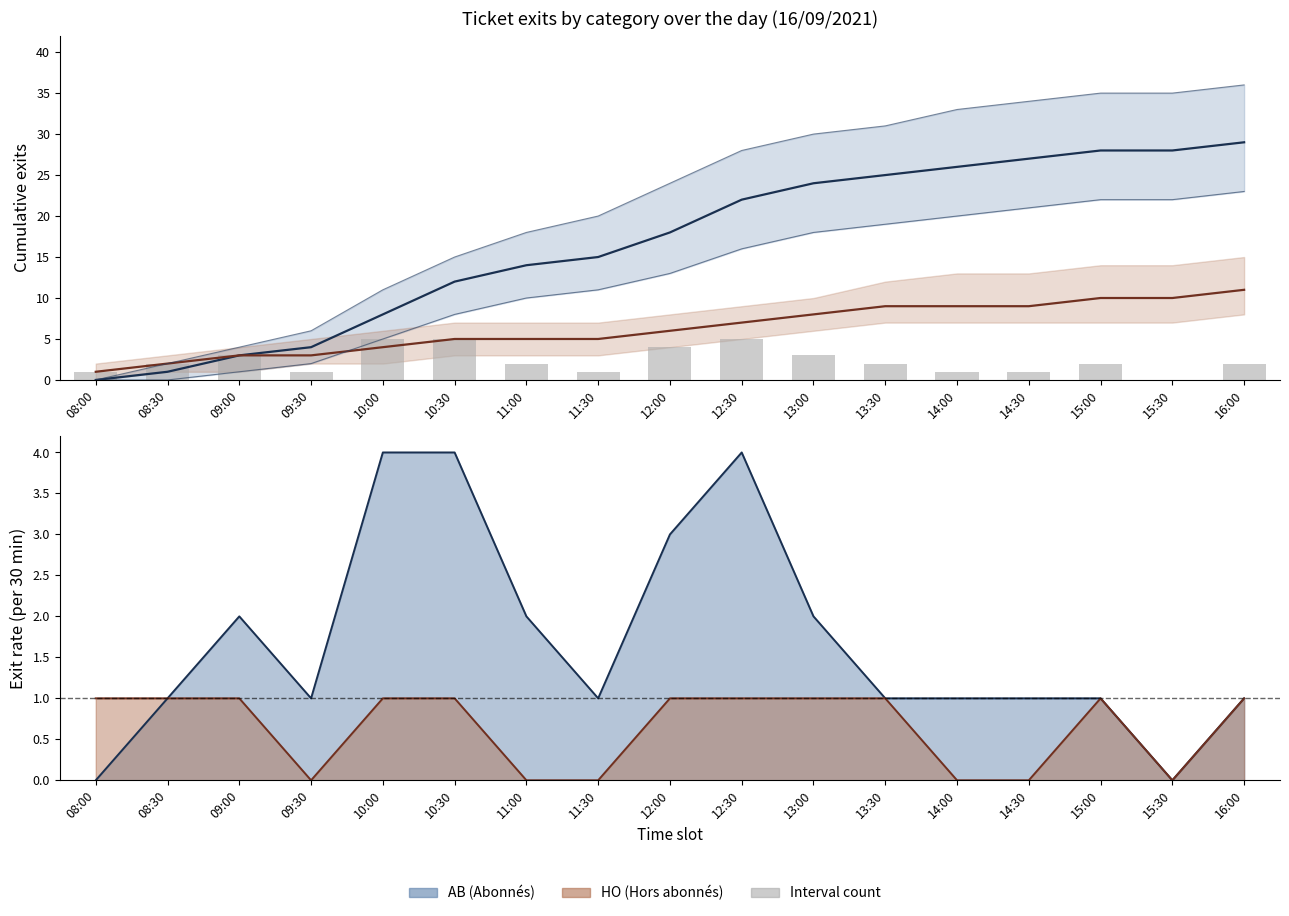

At how many categories does at least one series exceed 1?

16